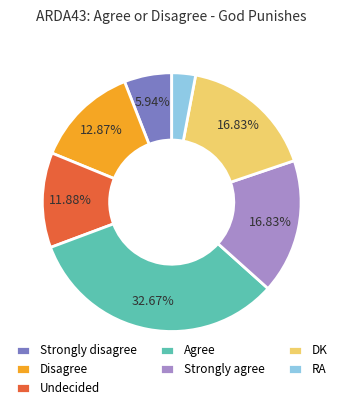

How much of the chart is everything except Disagree?

87.1%